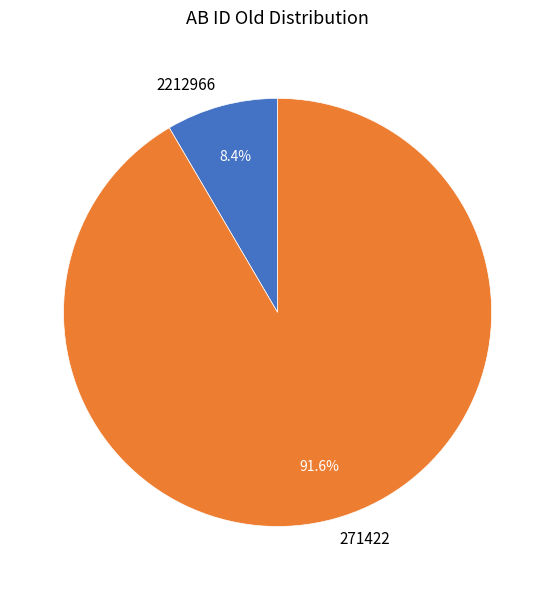

What is the total percentage of 271422 and 2212966?

100.0%